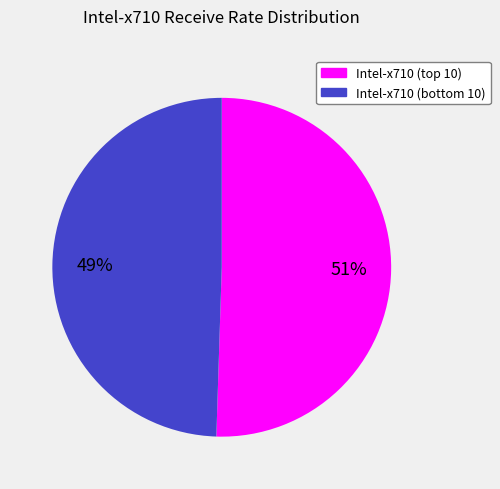

What is the majority slice?

Intel-x710 (top 10)